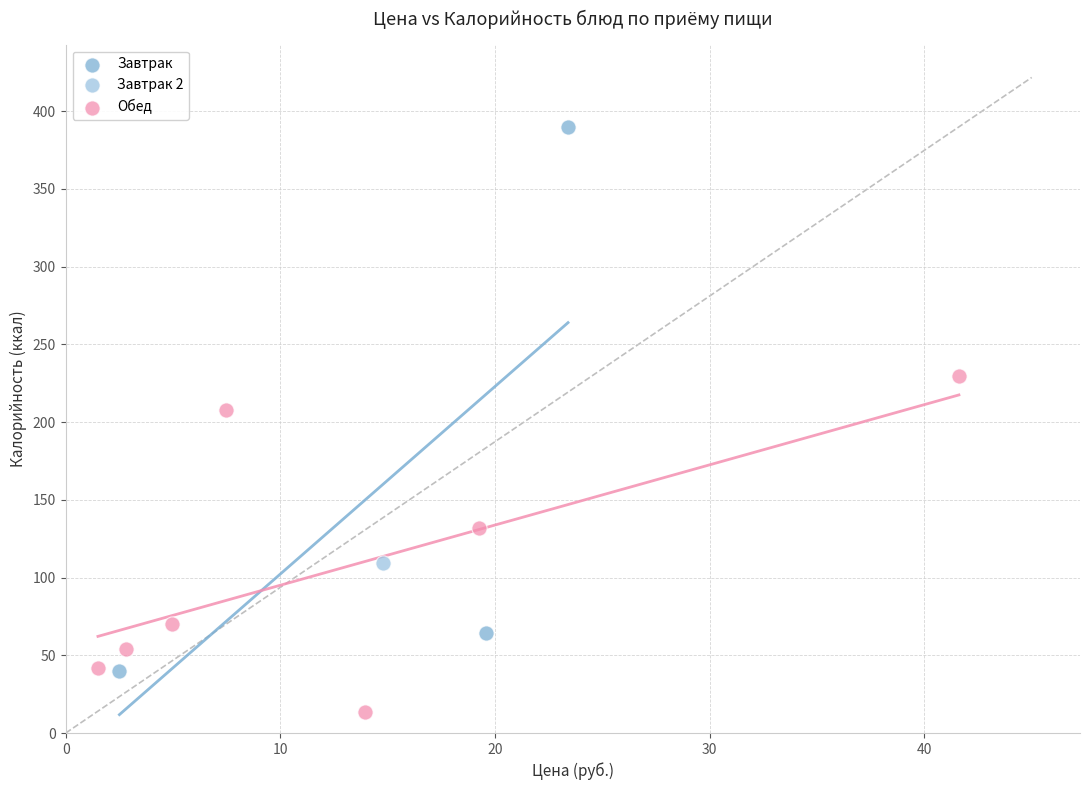

Which series contains the lowest Y value?

Обед